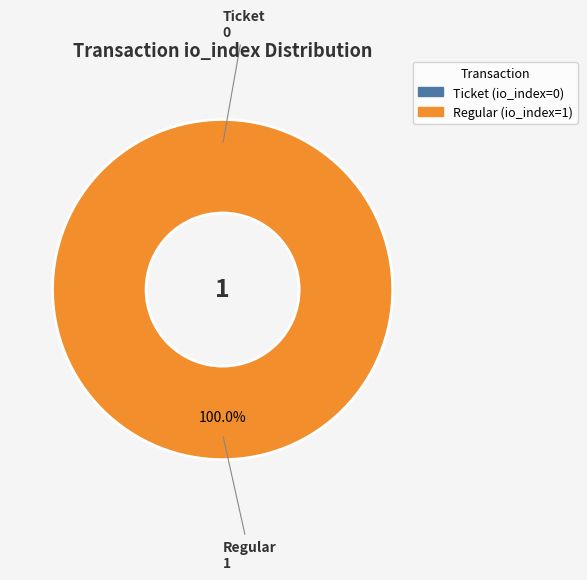

Which category accounts for the majority?

Regular (io_index=1)